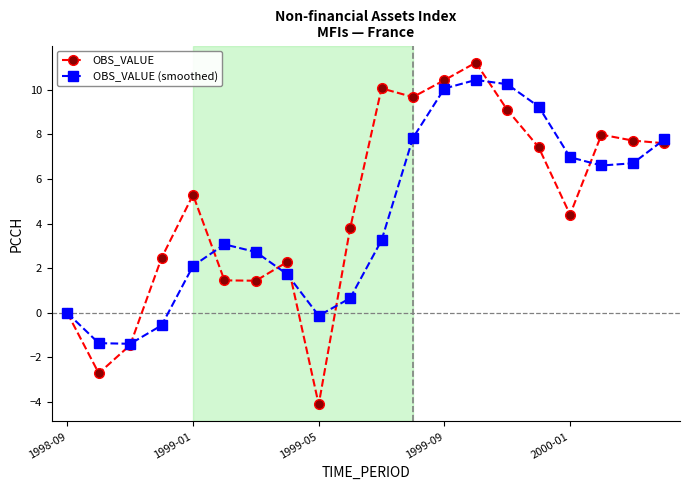

Which series has the widest spread of values?

OBS_VALUE